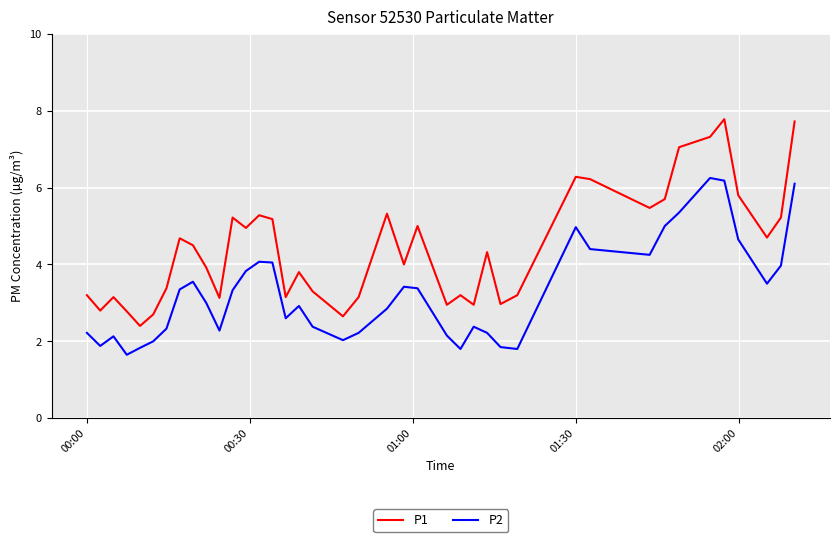

What is the average value of the P1 series?

4.4